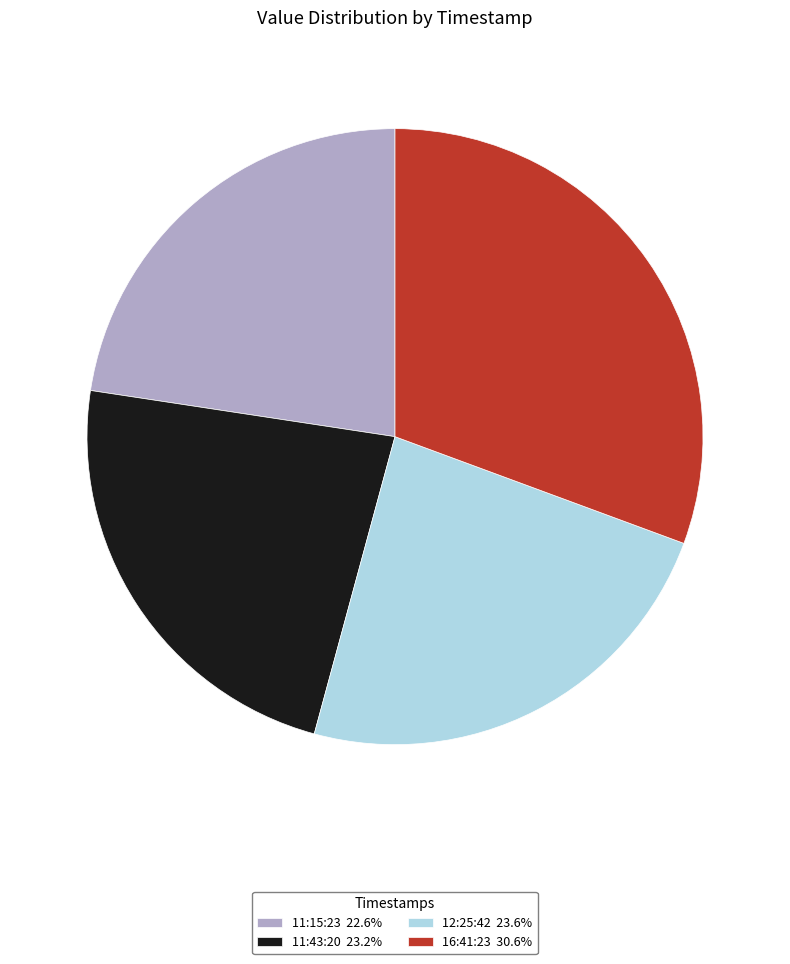

Is the sum of 11:15:23 22.6% and 11:43:20 23.2% greater than half?

No